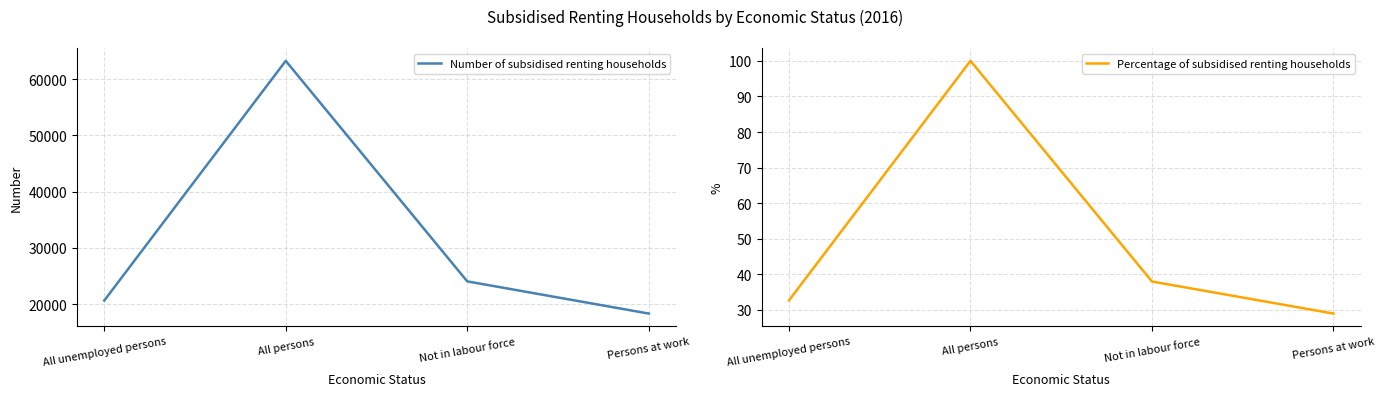

Is it true that Number of subsidised renting households equals 18347.0 at Persons at work?

True